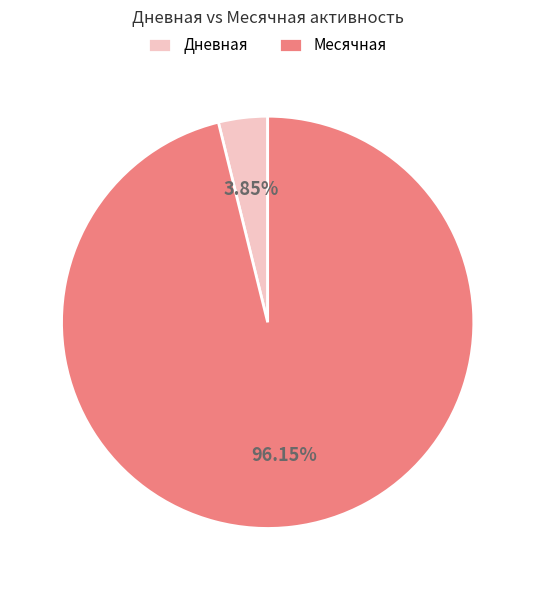

Approximately how many times larger is the value at Месячная compared to Дневная?

25.0